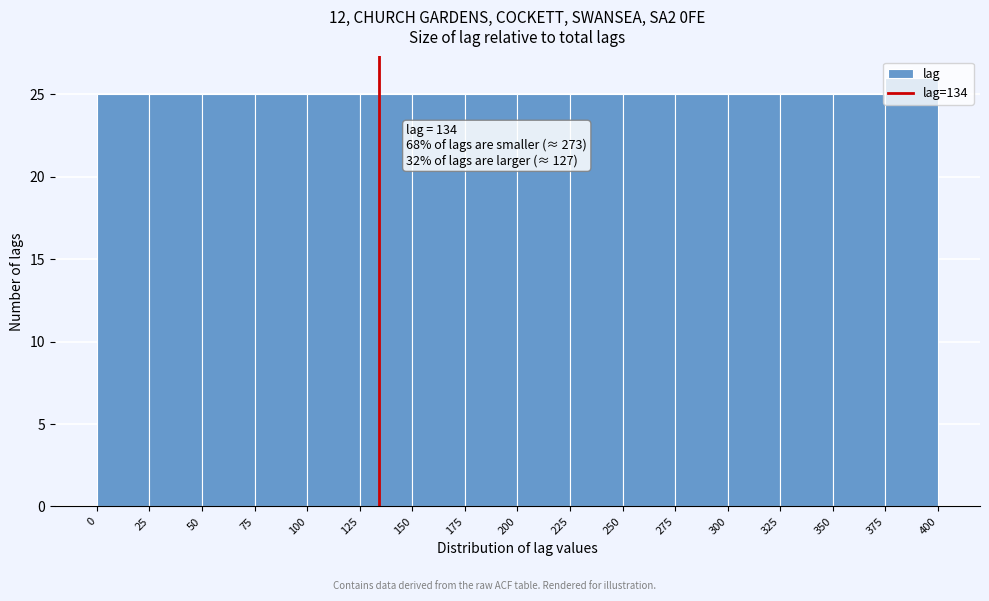

Which range on the x-axis has the tallest bar?

375 to 400